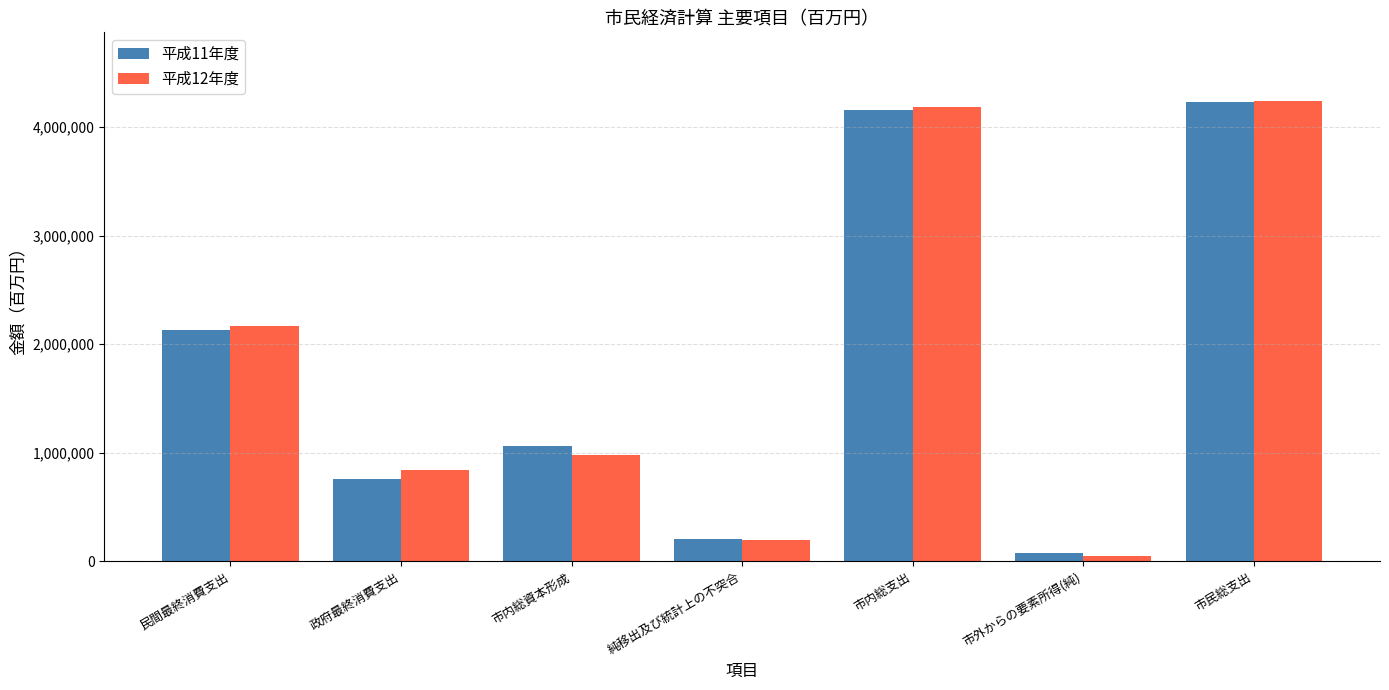

What is the value of the 平成11年度 bar at the 3rd from the left?

1061176